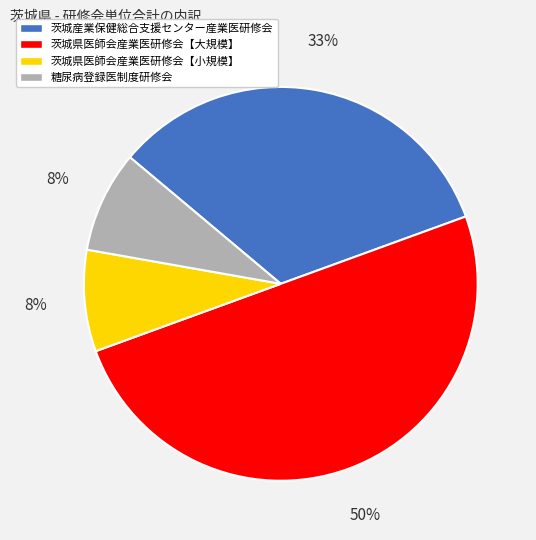

Which has a higher value, 茨城産業保健総合支援センター産業医研修会 or 茨城県医師会産業医研修会【小規模】?

茨城産業保健総合支援センター産業医研修会